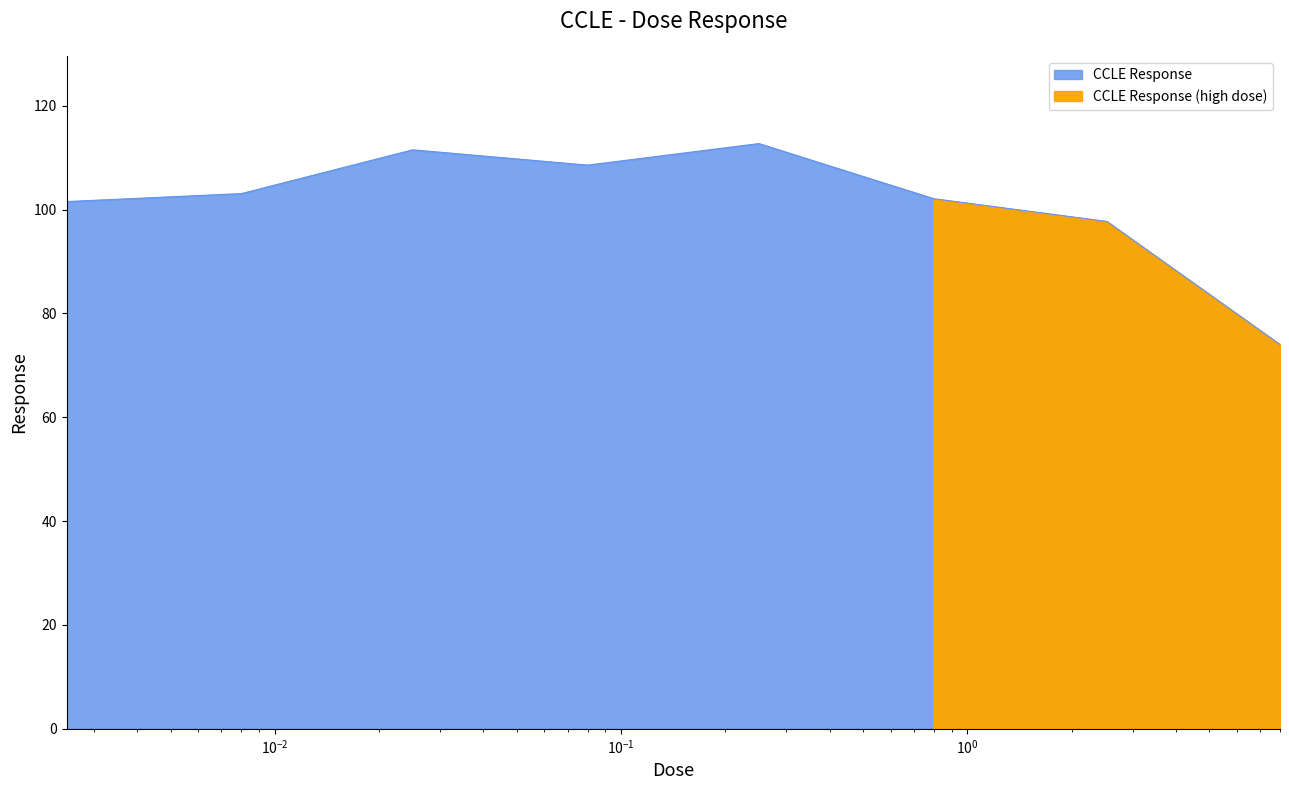

The value at 8.0 is 100.2. True or false?

False